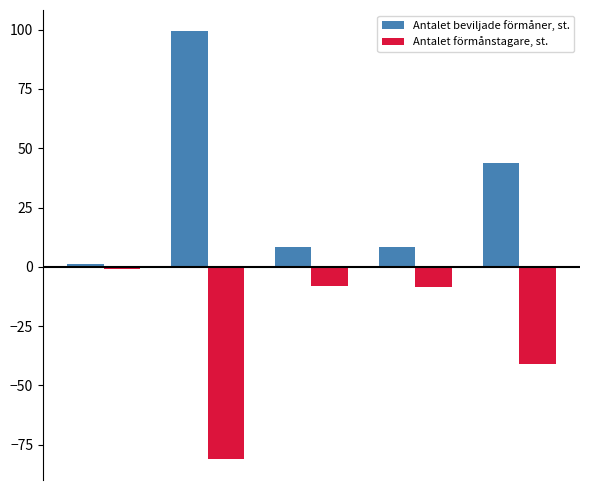

Rank the series by their average value, from highest to lowest.

Antalet beviljade förmåner, st., Antalet förmånstagare, st.